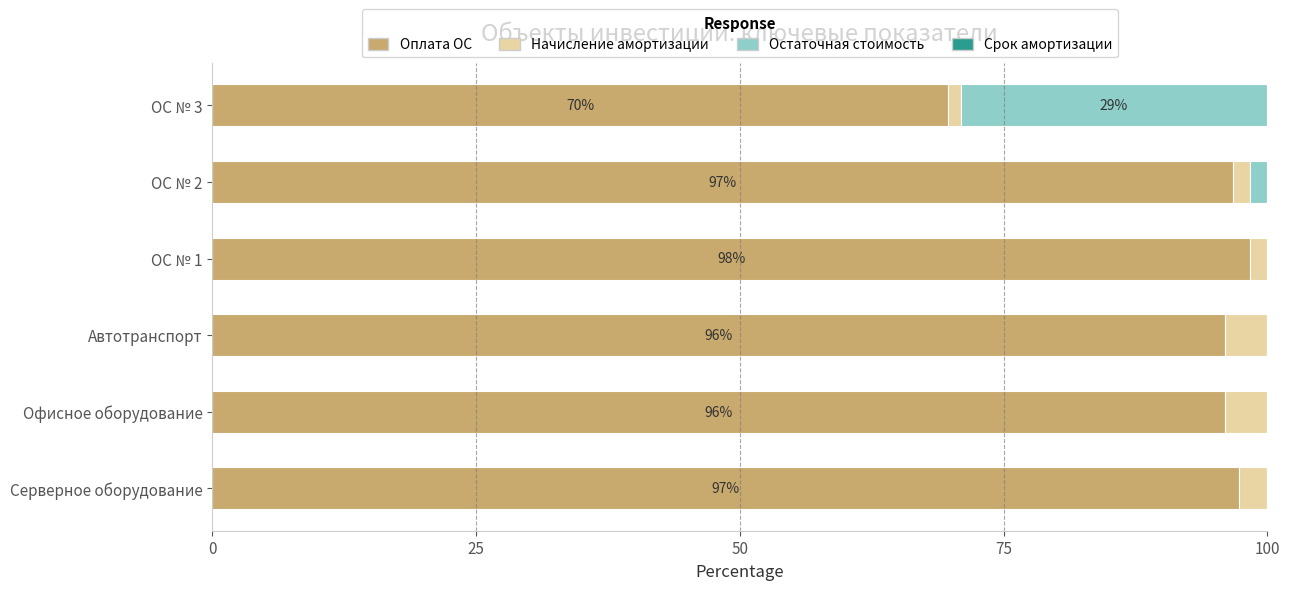

What is the sum of all Оплата ОС values?

554.2